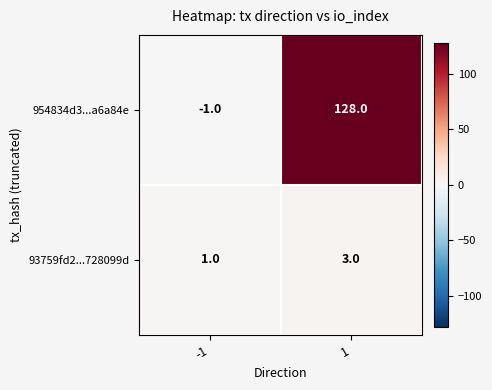

Reading left to right, transcribe all the data shown in this chart.

954834d3...a6a84e: -1=-1	1=128
93759fd2...728099d: -1=1	1=3